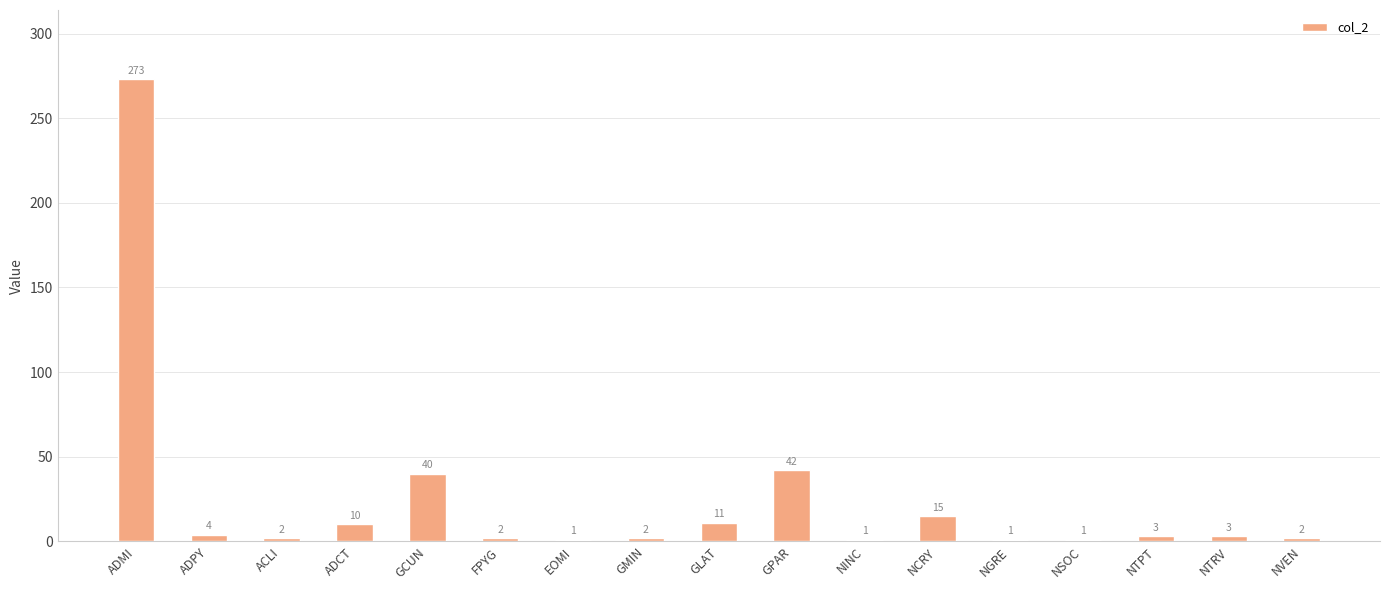

How many bars are there in total?

17